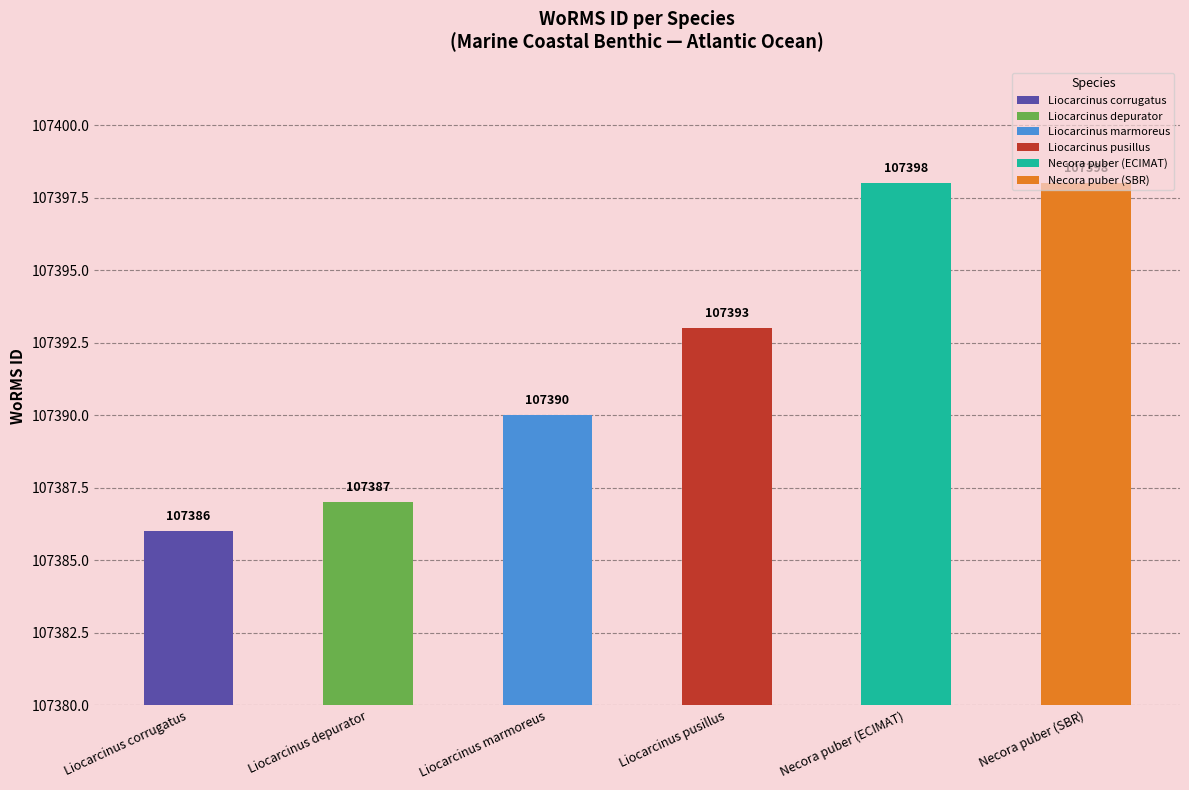

What is the average value?

107392